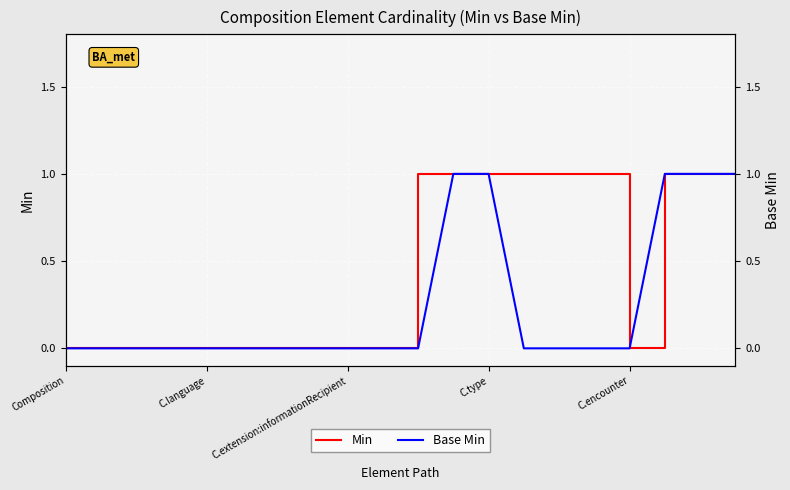

Rank the series at 10 from highest to lowest value.

Min, Base Min